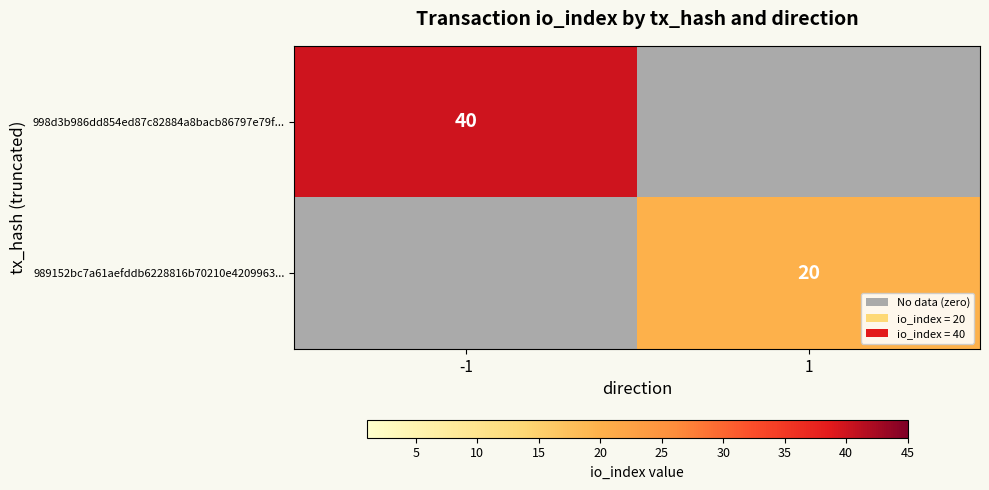

The 989152bc7a61aefddb6228816b70210e4209963... series shows 28 at 1. True or false?

False